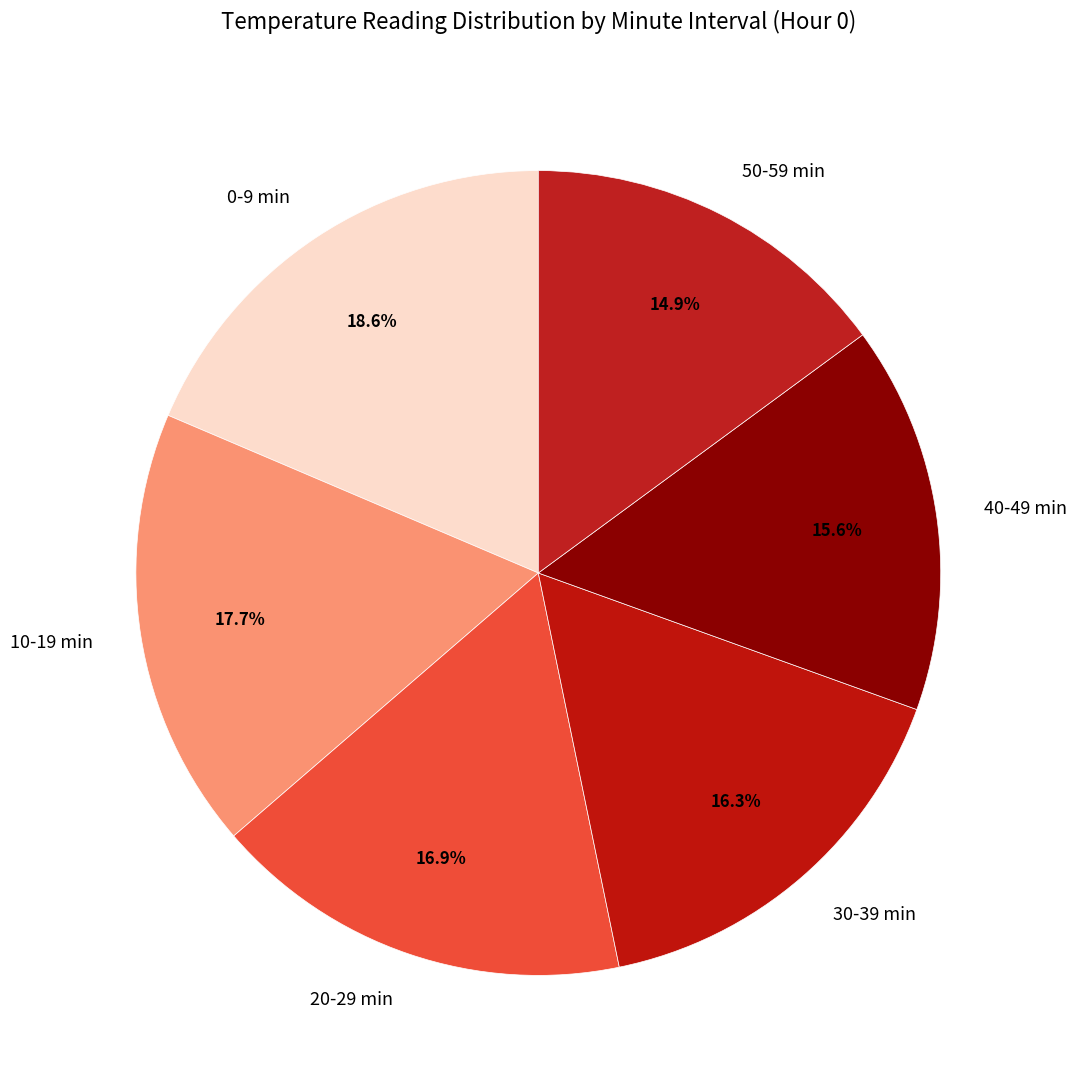

Does any single category account for the majority?

No